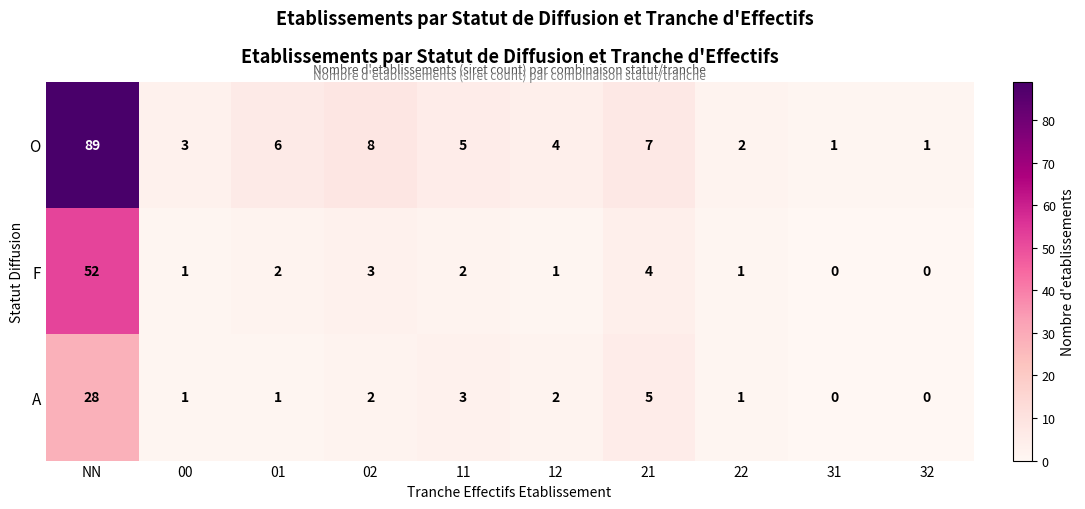

What is the maximum value shown in the chart?

89